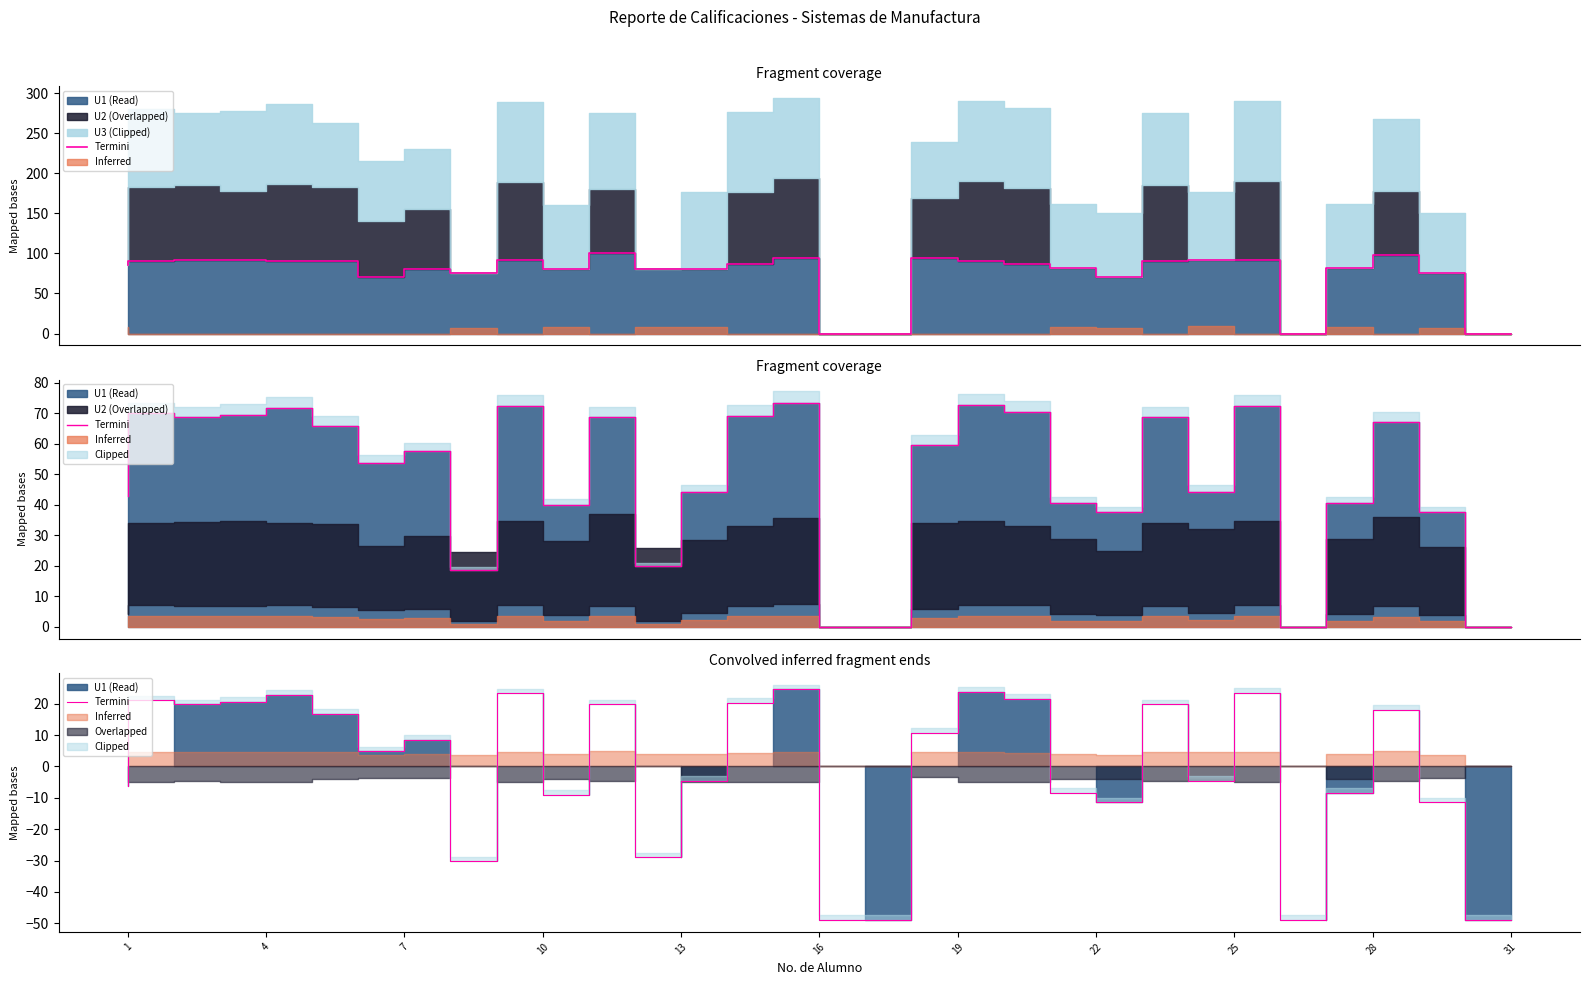

What is the change in value from 18 to 25?

+12.8